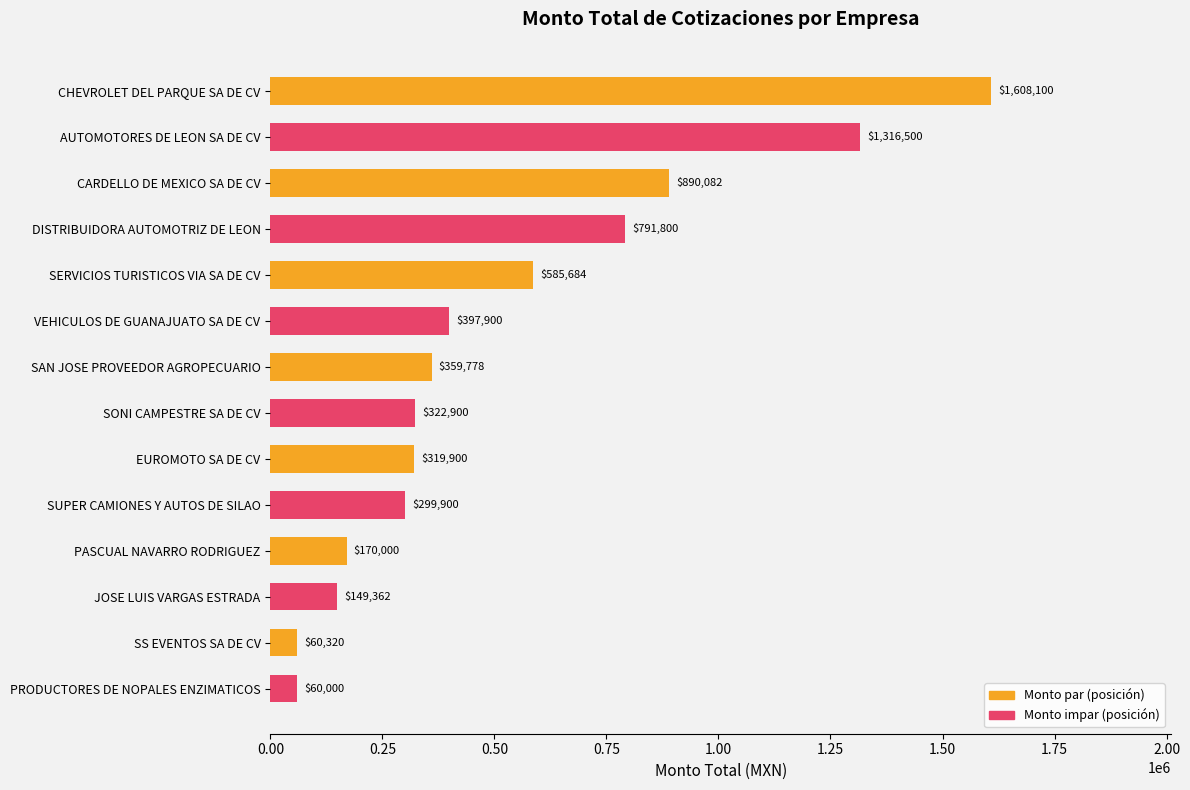

How many bars are there in total?

14